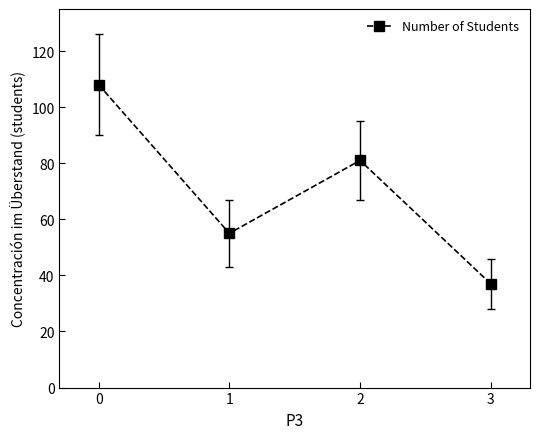

True or false: there are more than 0 points higher than both neighbors.

True